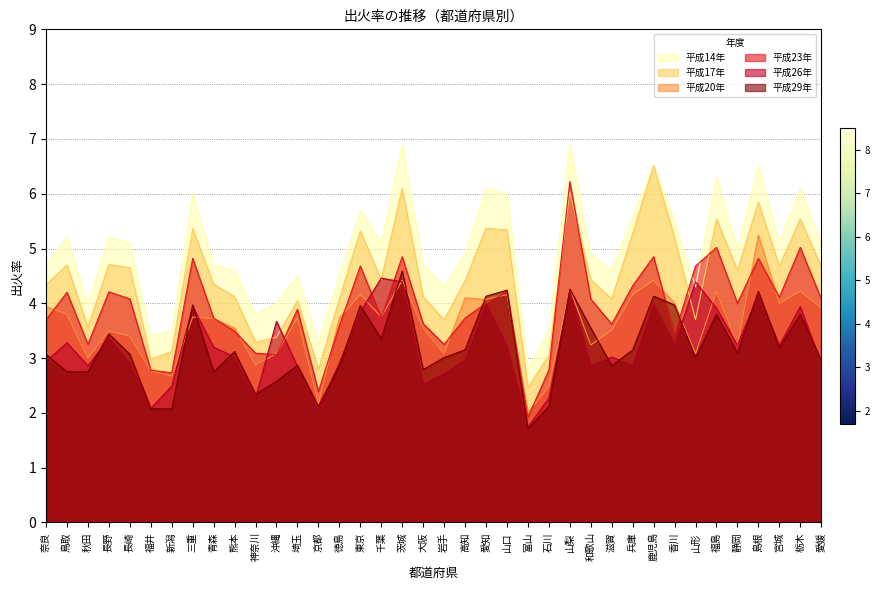

What is the total value across all series at 長野?

24.4